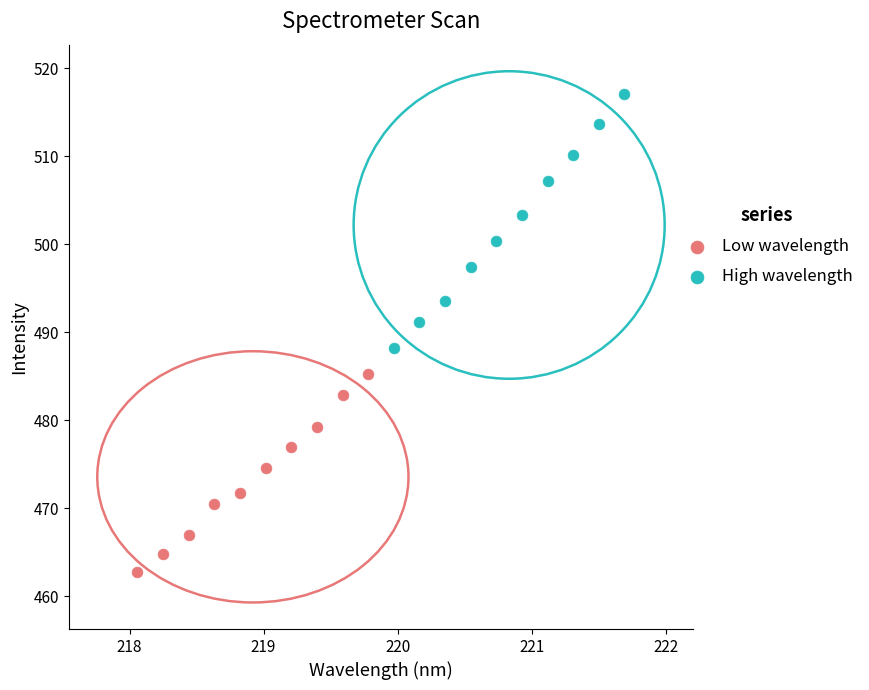

Which series contains the highest Y value?

High wavelength